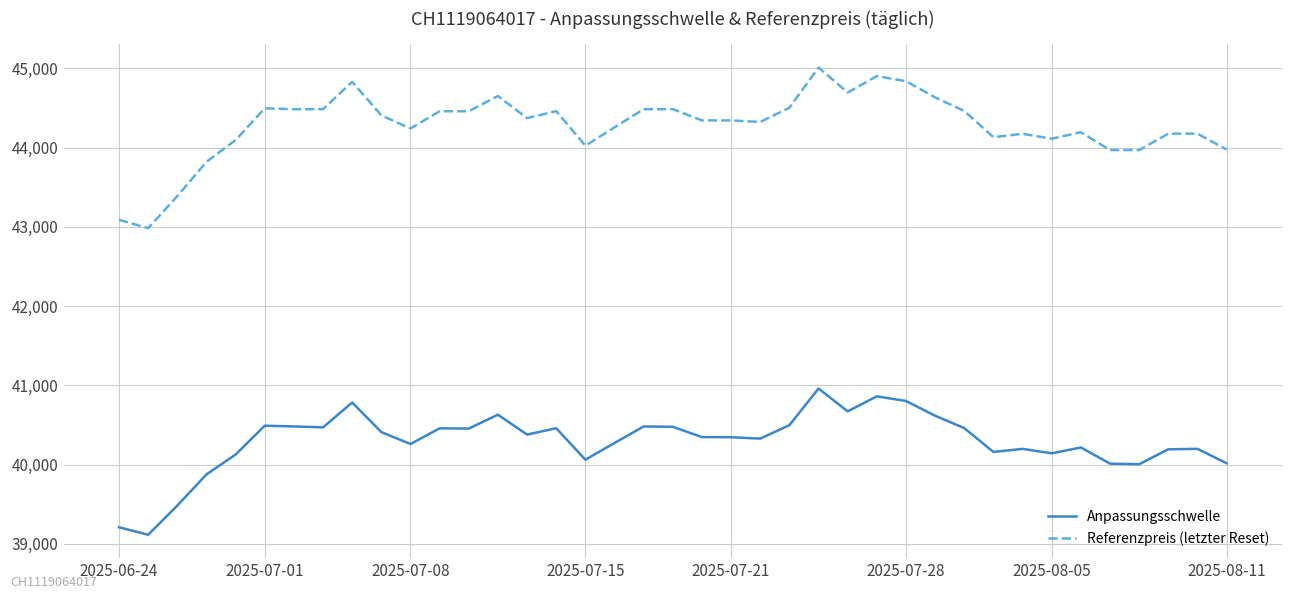

True or false: Referenzpreis (letzter Reset) and Anpassungsschwelle cross at least once.

False